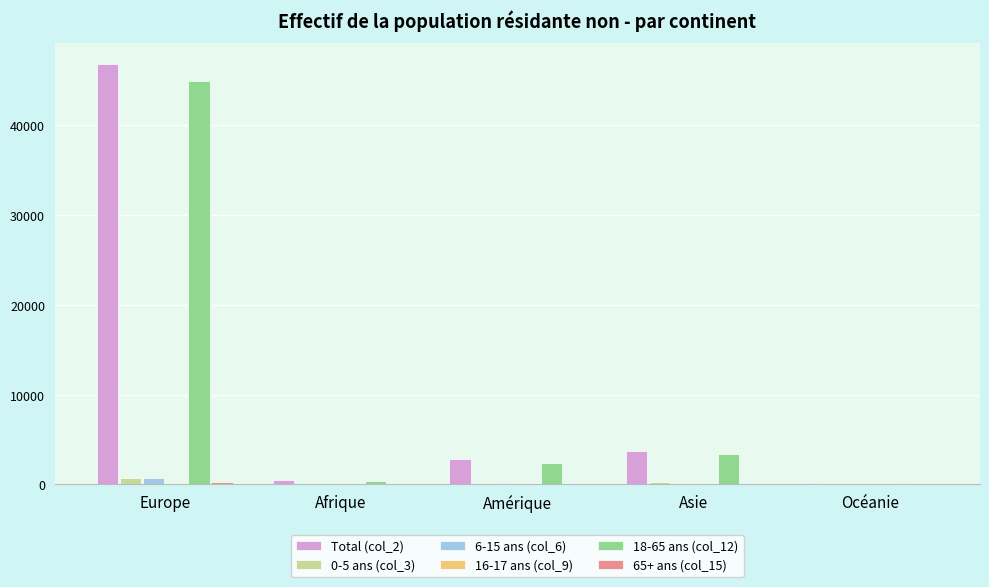

Which label corresponds to the largest value in the chart?

Europe